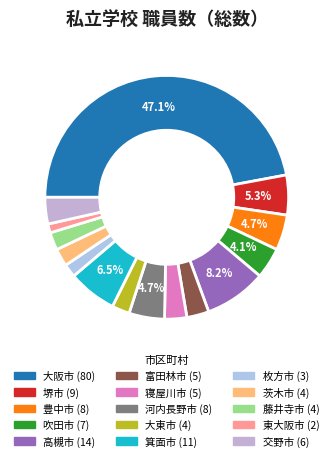

Which has a higher value, 豊中市 or 大東市?

豊中市